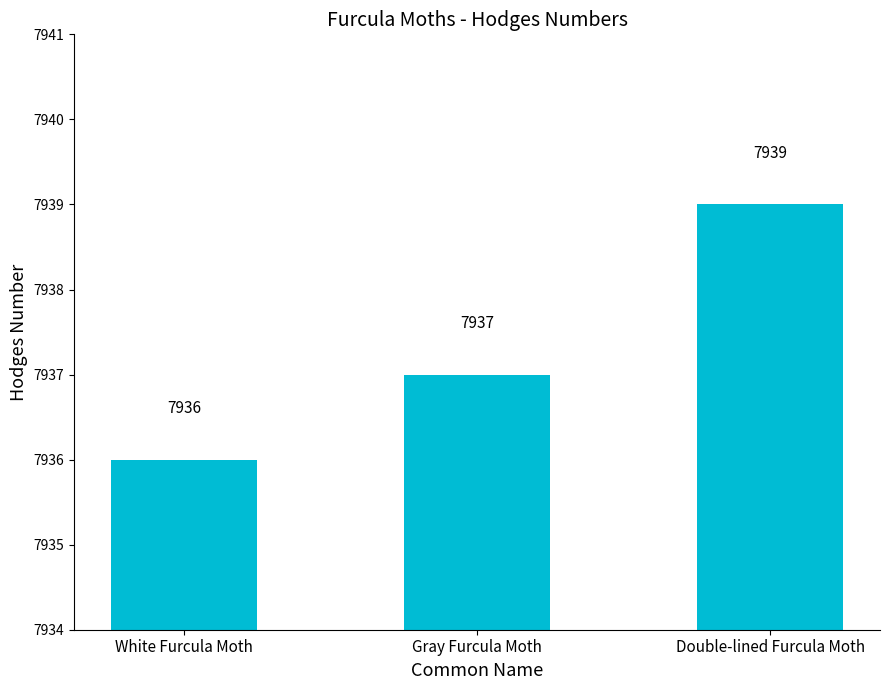

What is the difference between the maximum and second lowest values?

2